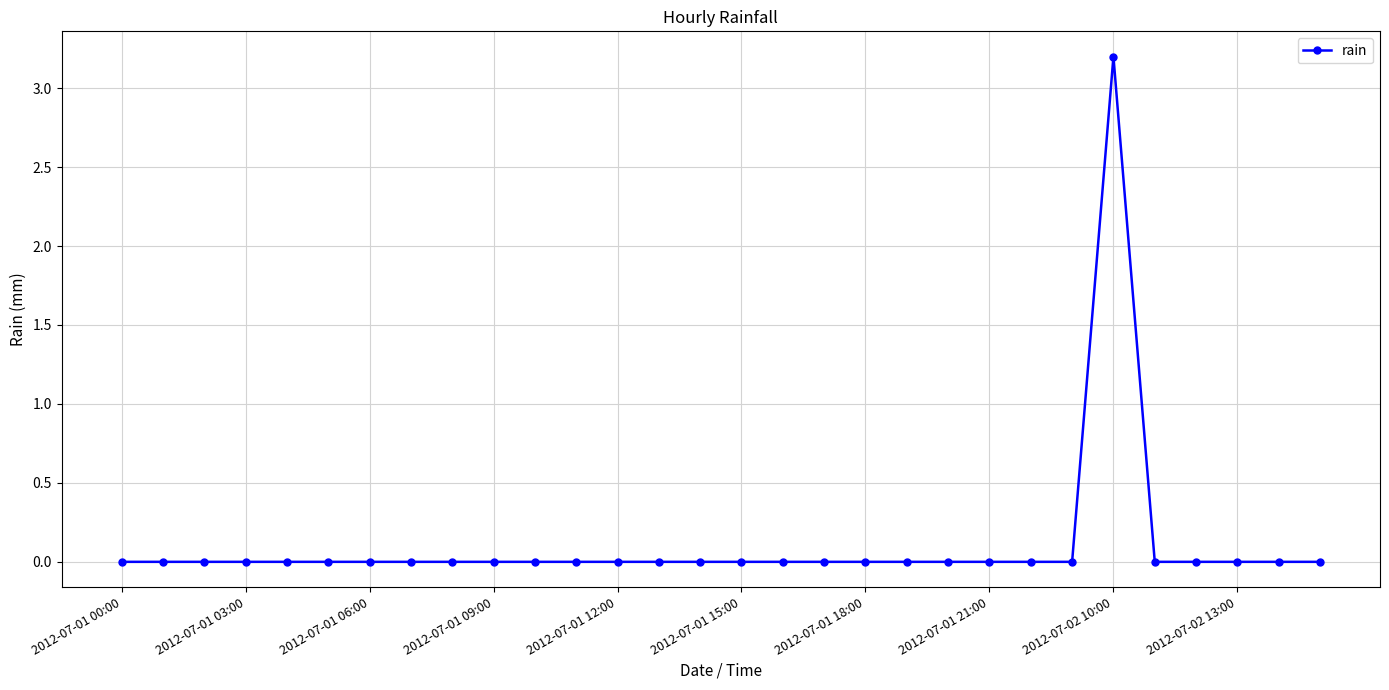

True or false: the data has more than 0 interior local peaks.

True